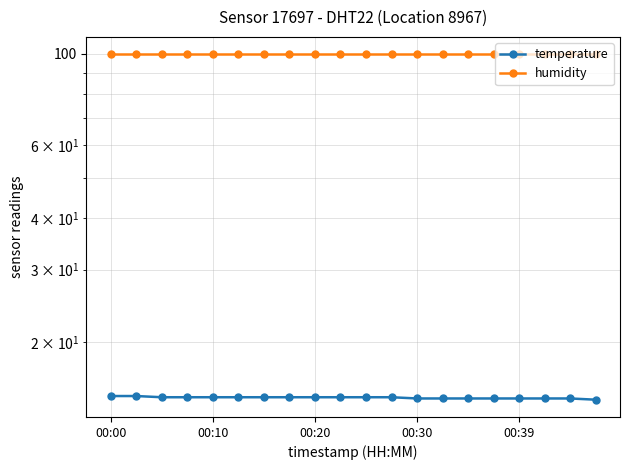

Where is temperature nearest to the value 14?

19